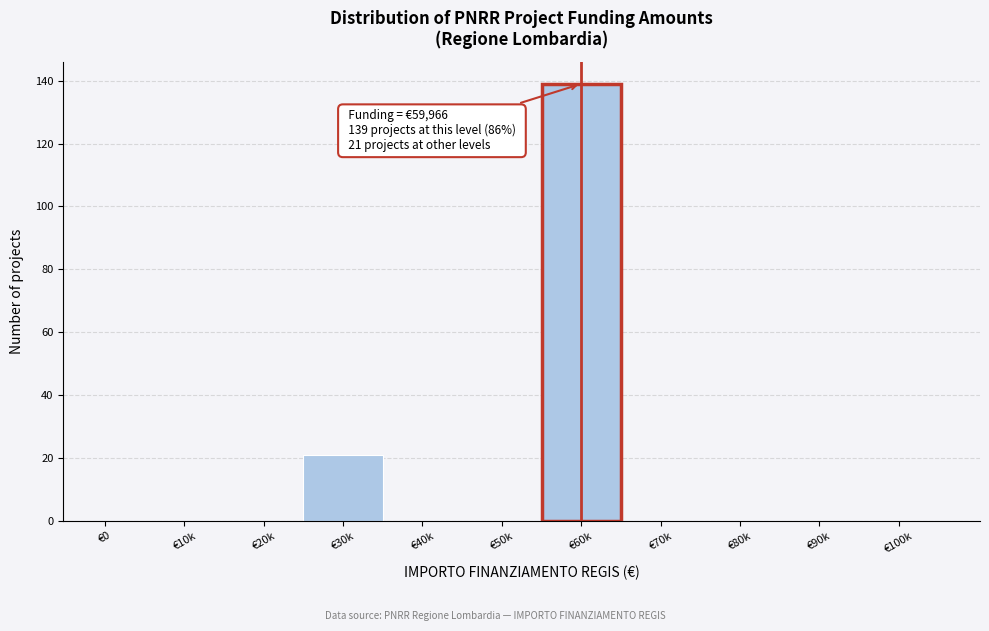

Reading right to left, transcribe all the data shown in this chart.

€100k=0	€90k=0	€80k=0	€70k=0	€60k=139	€50k=0	€40k=0	€30k=21	€20k=0	€10k=0	€0=0